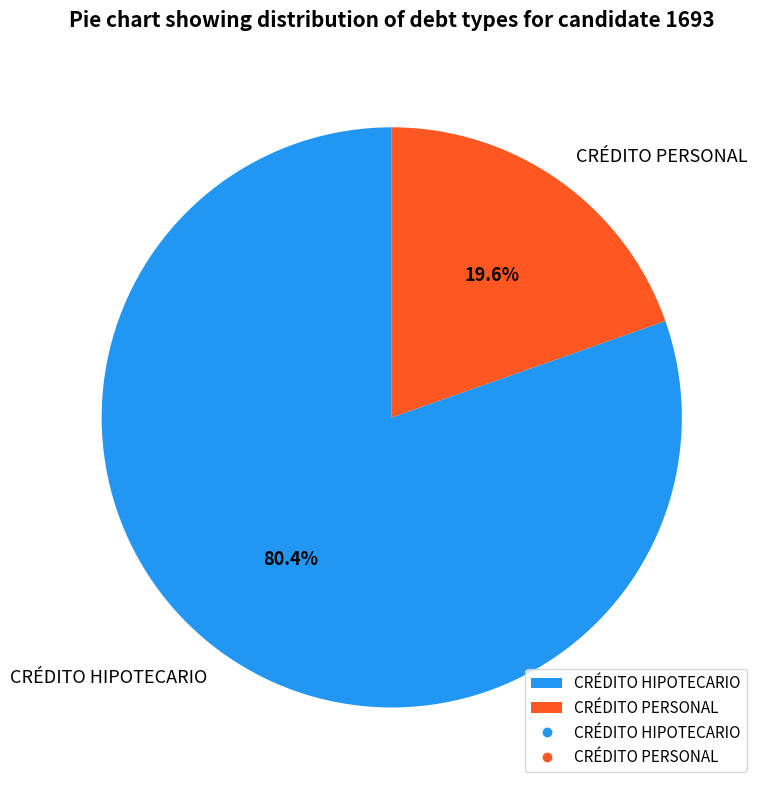

True or false: CRÉDITO HIPOTECARIO accounts for 80% of the total.

True